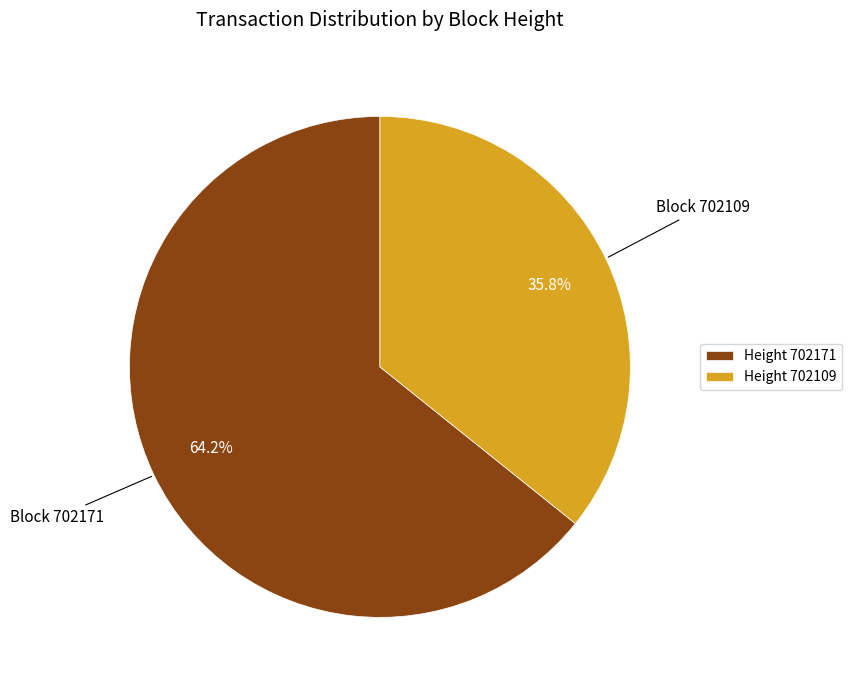

Count the number of slices in the pie.

2